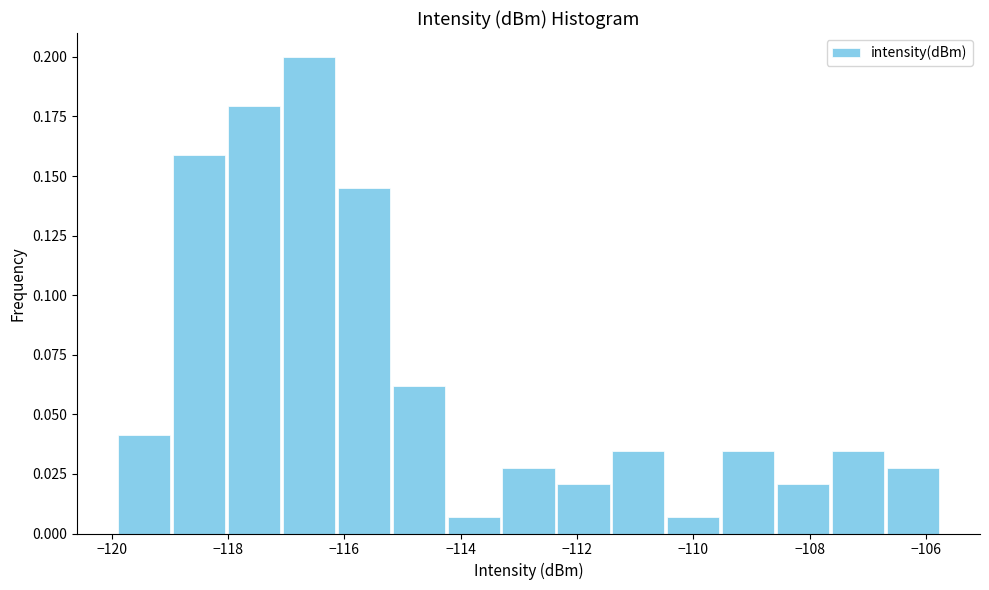

Reading left to right, list every bar in this chart as the range it spans on the x-axis followed by its height. Neither the bar edges nor the heights are printed on the chart, so give them approximately, as read against the axes.

-120.0 to -119.0: 0.040
-119.0 to -118.0: 0.160
-118.0 to -117.0: 0.180
-117.0 to -116.2: 0.200
-116.2 to -115.2: 0.145
-115.2 to -114.2: 0.060
-114.2 to -113.4: 0.005
-113.4 to -112.4: 0.030
-112.4 to -111.4: 0.020
-111.4 to -110.4: 0.035
-110.4 to -109.6: 0.005
-109.6 to -108.6: 0.035
-108.6 to -107.6: 0.020
-107.6 to -106.6: 0.035
-106.6 to -105.8: 0.030